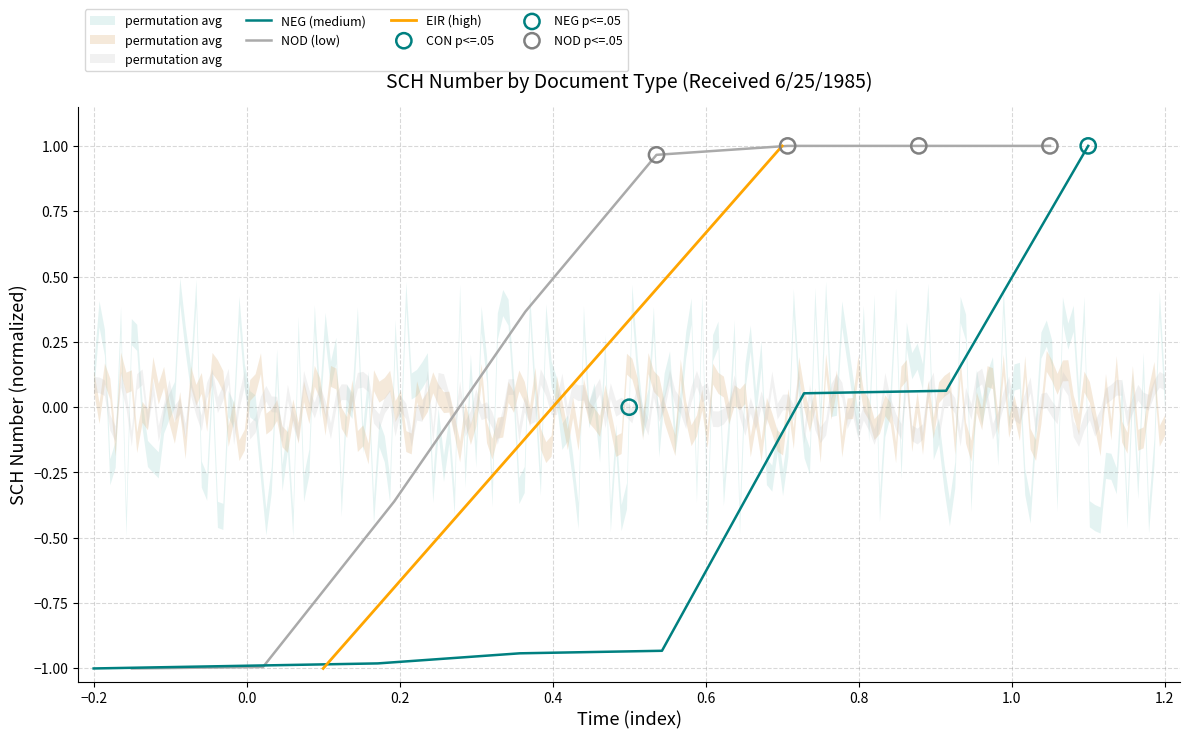

What is the minimum value for NEG (medium)?

-1.0